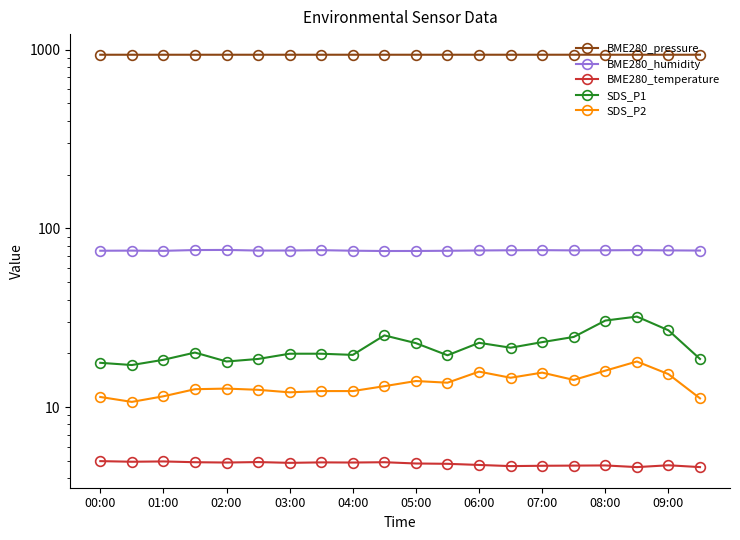

True or false: BME280_temperature and SDS_P1 cross at least once.

False